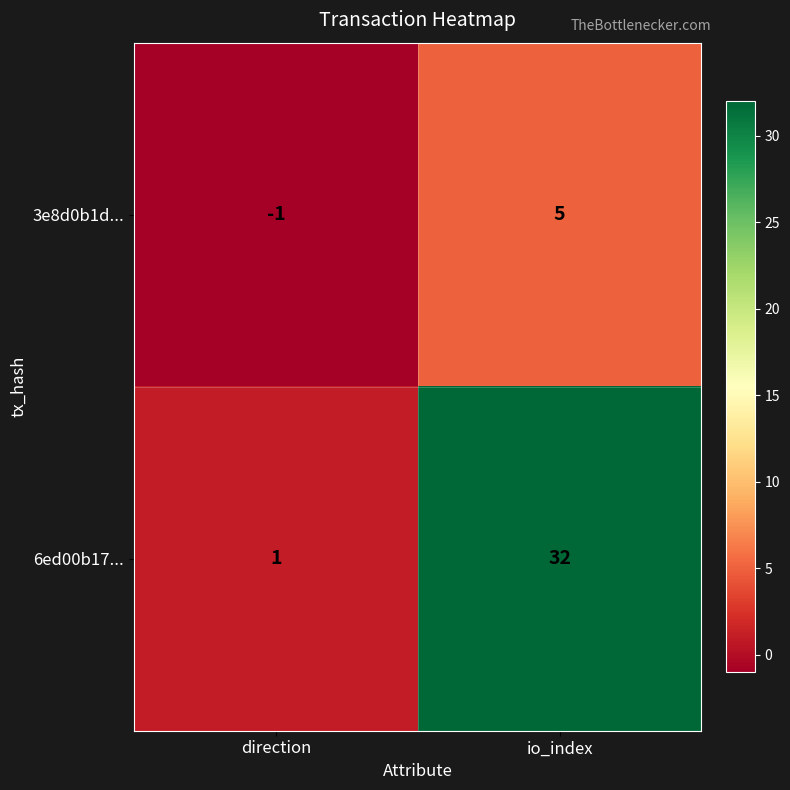

How many series are shown in this chart?

2